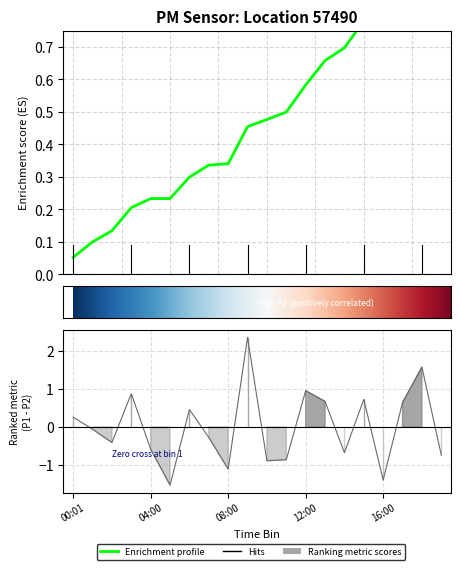

Count the number of categories in the chart.

20